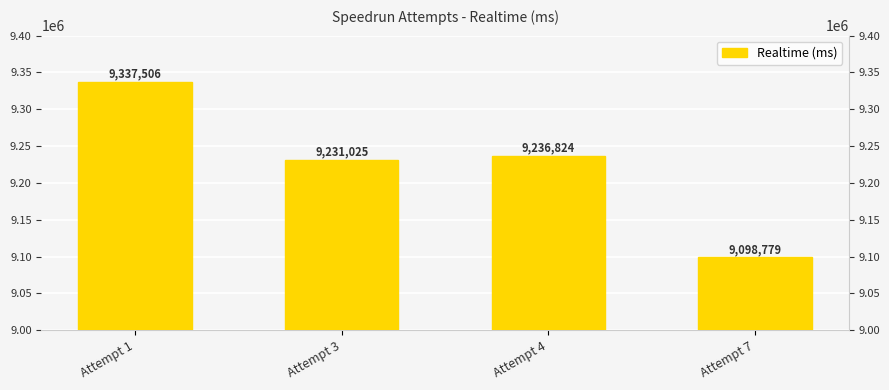

What is the sum of the values at Attempt 7 and Attempt 4?

18335603